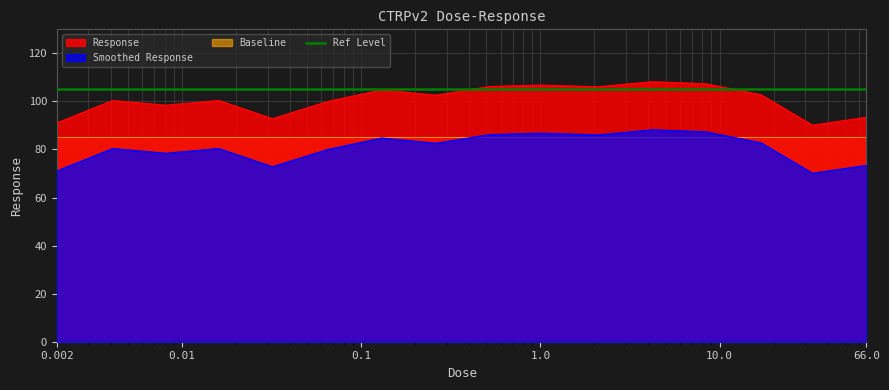

Where does the data first go above 102?

0.13